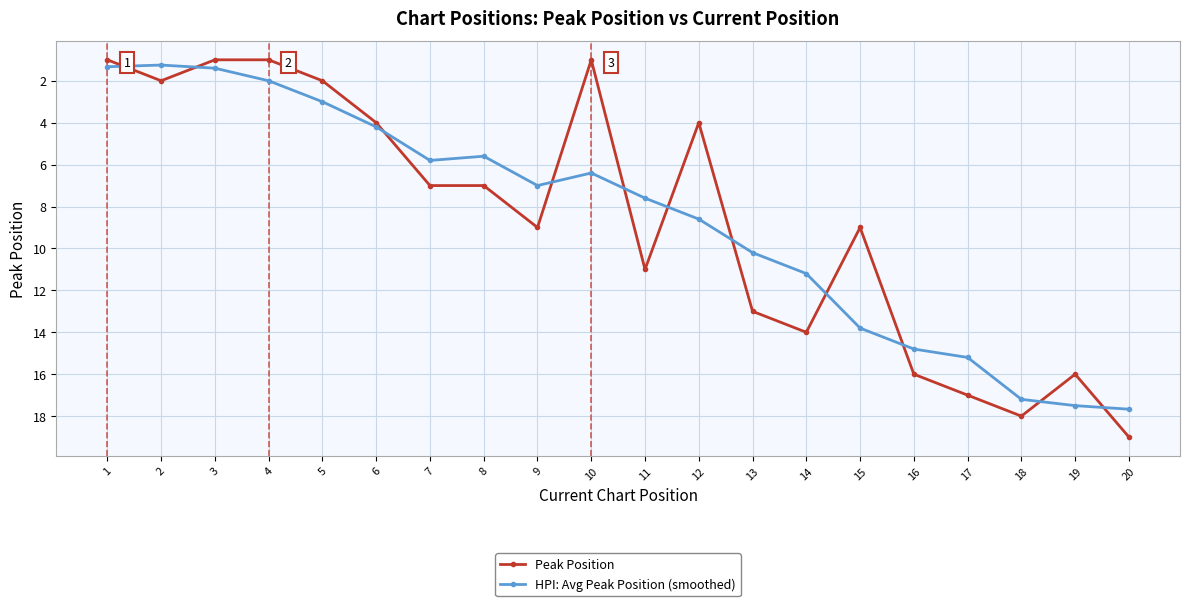

List the series in order of their peak value, highest first.

Peak Position, HPI: Avg Peak Position (smoothed)